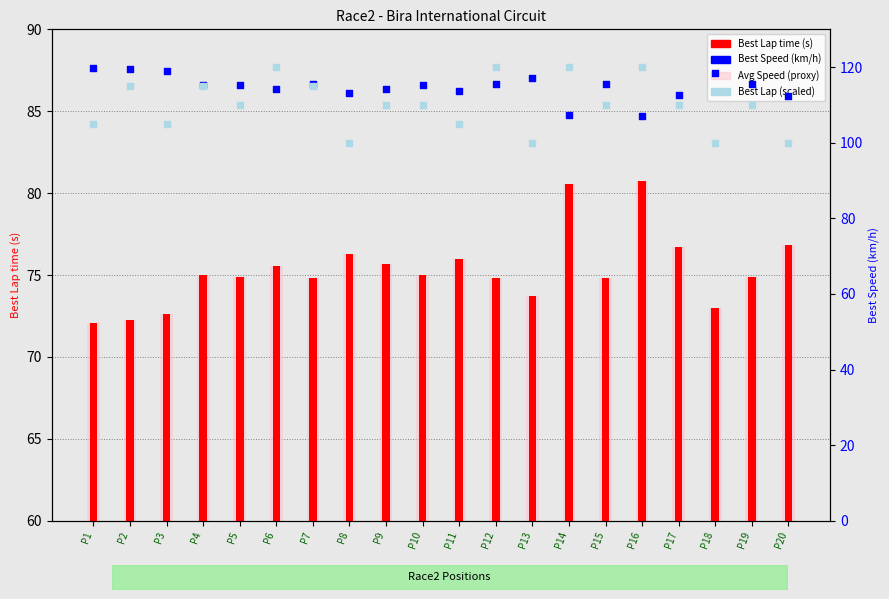

What is the total value across all series at P19?

315.1